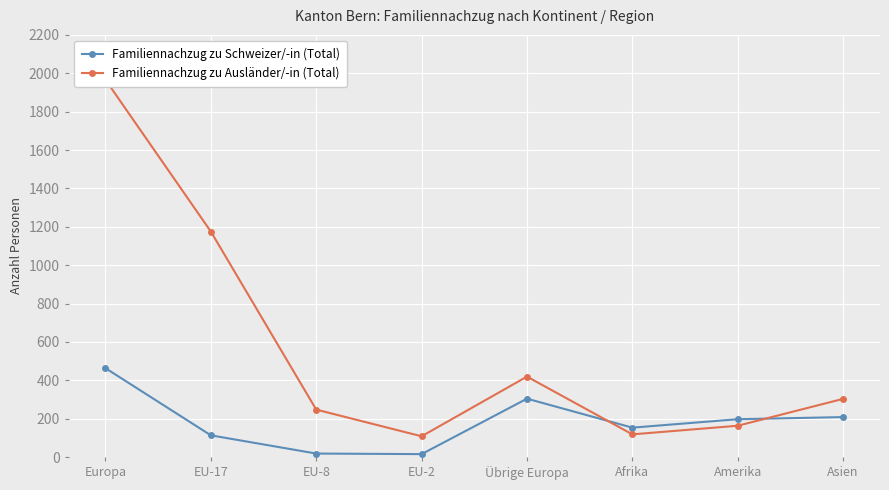

Reading left to right, list all the values displayed in this chart.

Familiennachzug zu Schweizer/-in (Total): Europa=463	EU-17=113	EU-8=18	EU-2=15	Übrige Europa=304	Afrika=153	Amerika=197	Asien=208
Familiennachzug zu Ausländer/-in (Total): Europa=1966	EU-17=1175	EU-8=247	EU-2=108	Übrige Europa=419	Afrika=118	Amerika=163	Asien=303